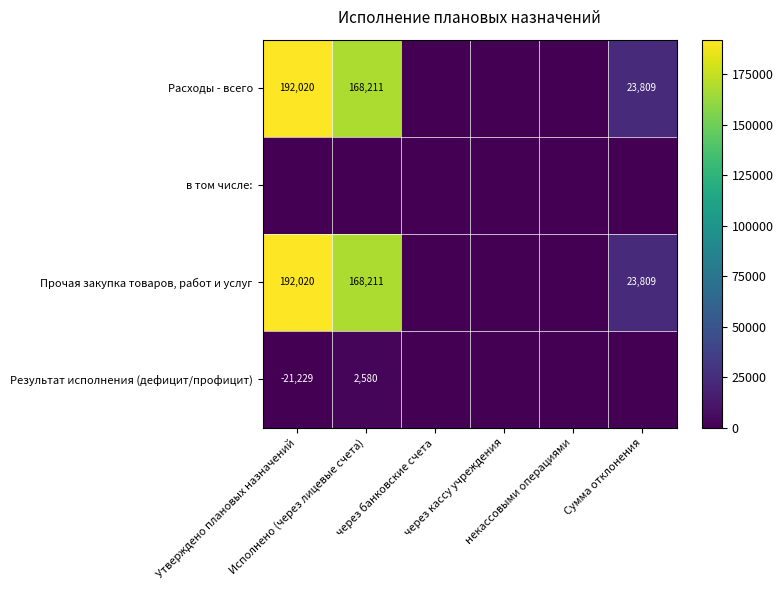

What is the maximum value shown in the chart?

192019.6